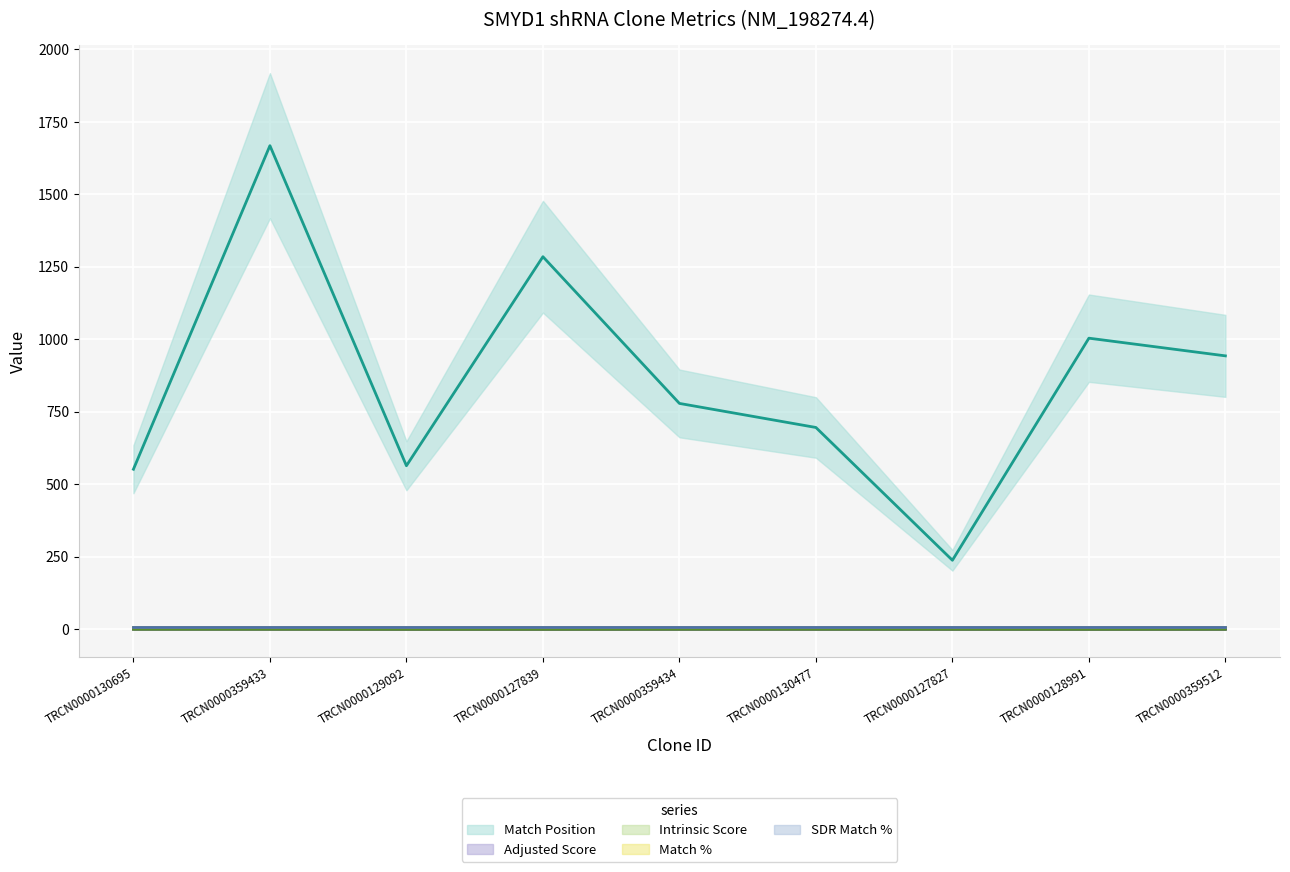

True or false: Match Position and Intrinsic Score intersect in this chart.

False